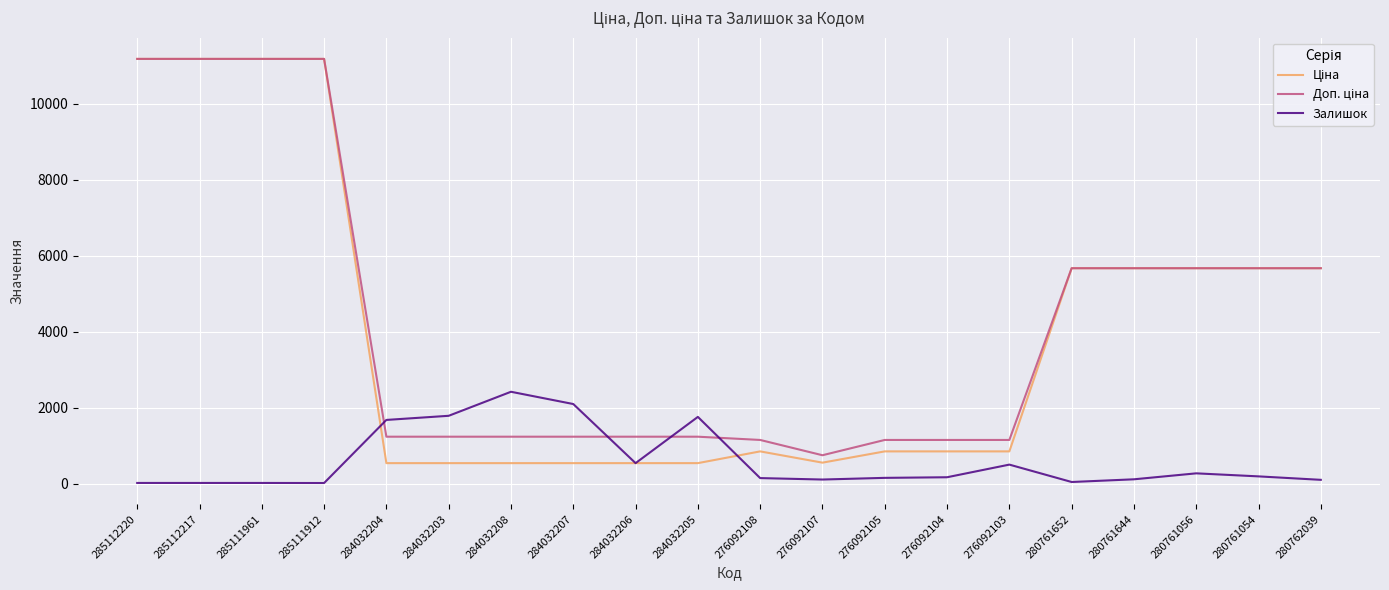

What is the average value of the Залишок series?

606.2